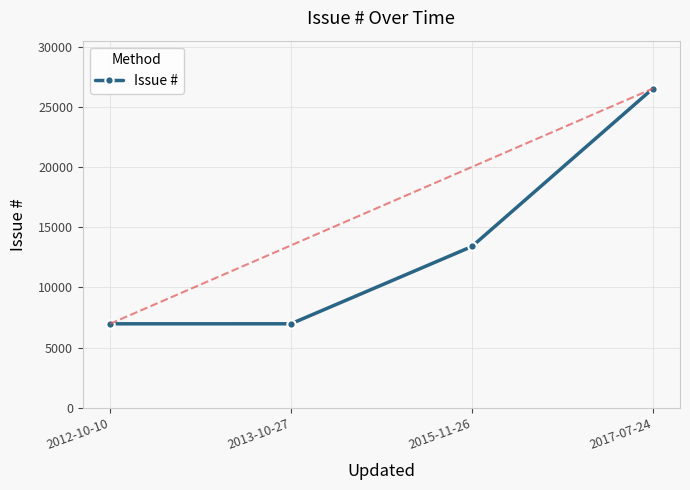

What is the label of the 2nd point from the right?

2015-11-26